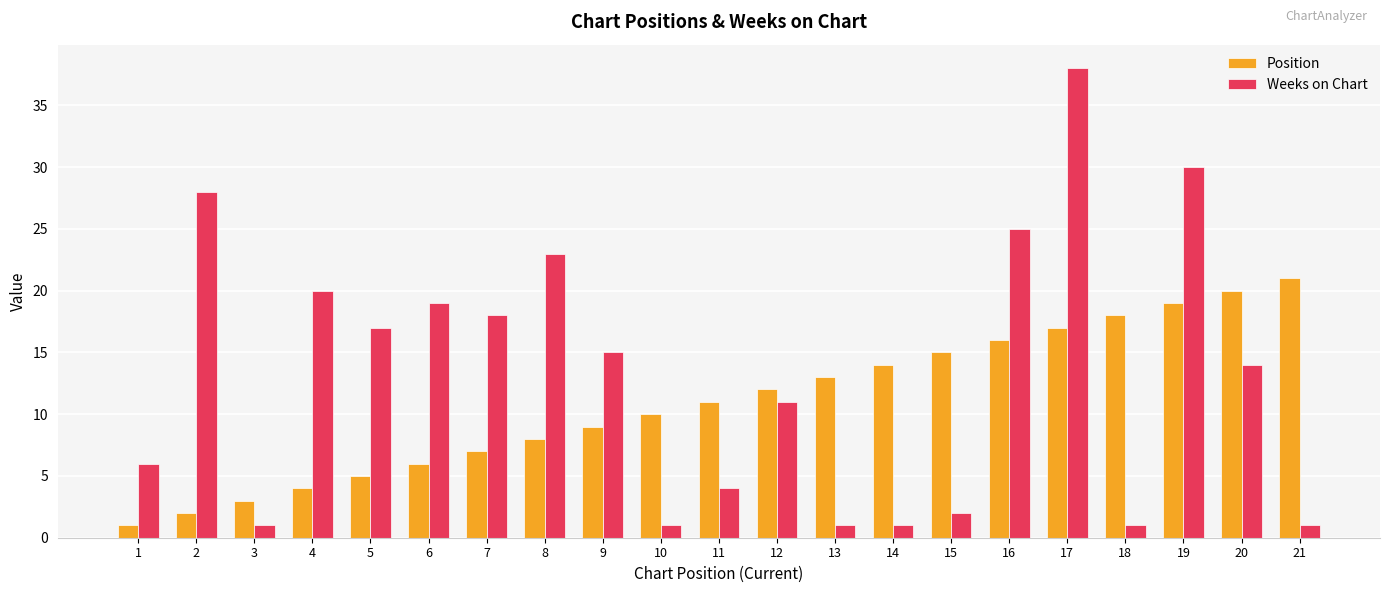

At which label does Position reach its peak?

21